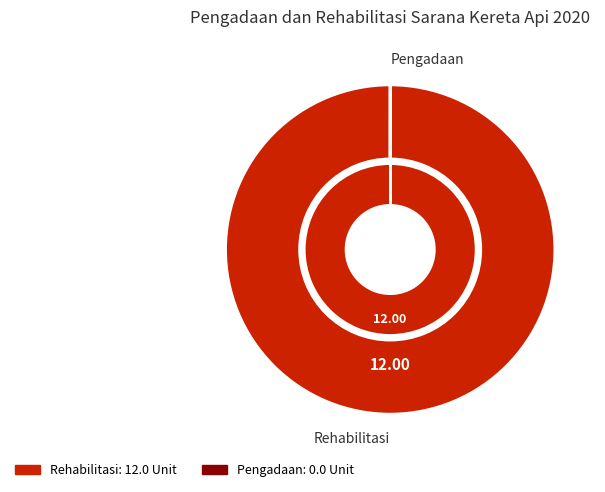

How many segments does this pie chart have?

6